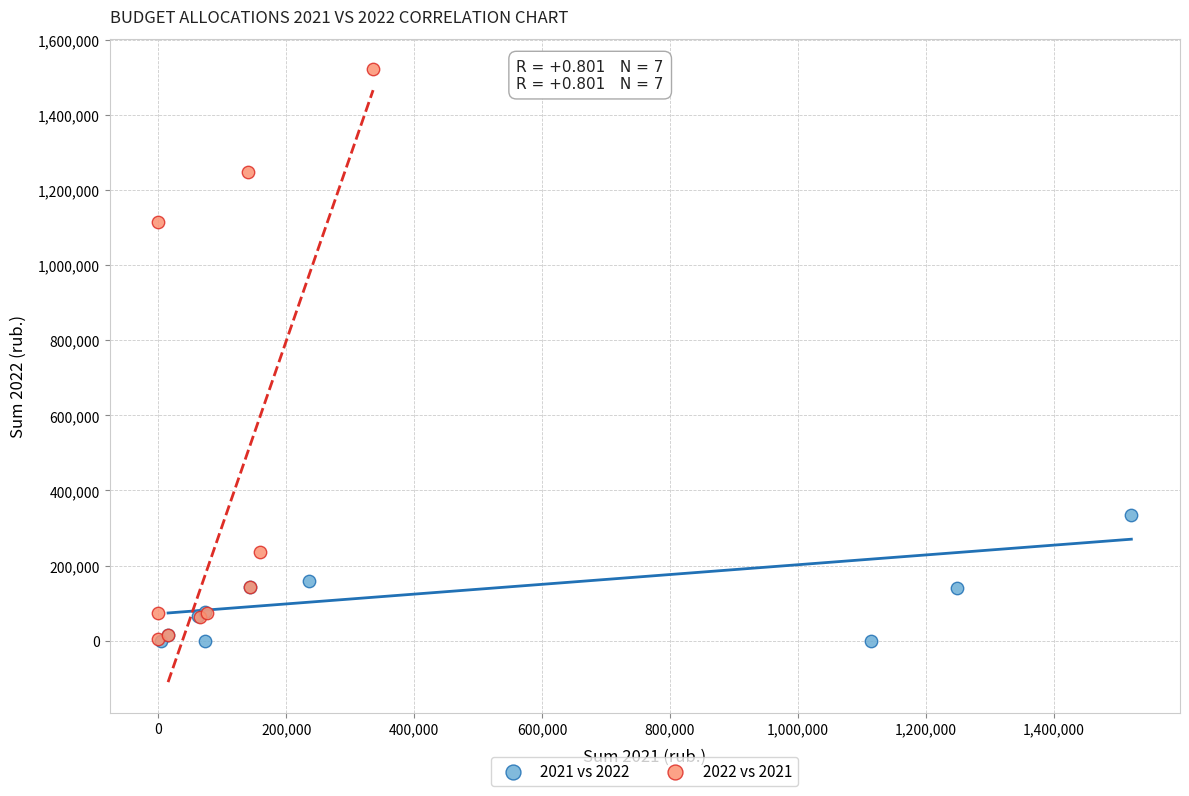

What are all the series names shown in the legend?

2021 vs 2022, 2022 vs 2021